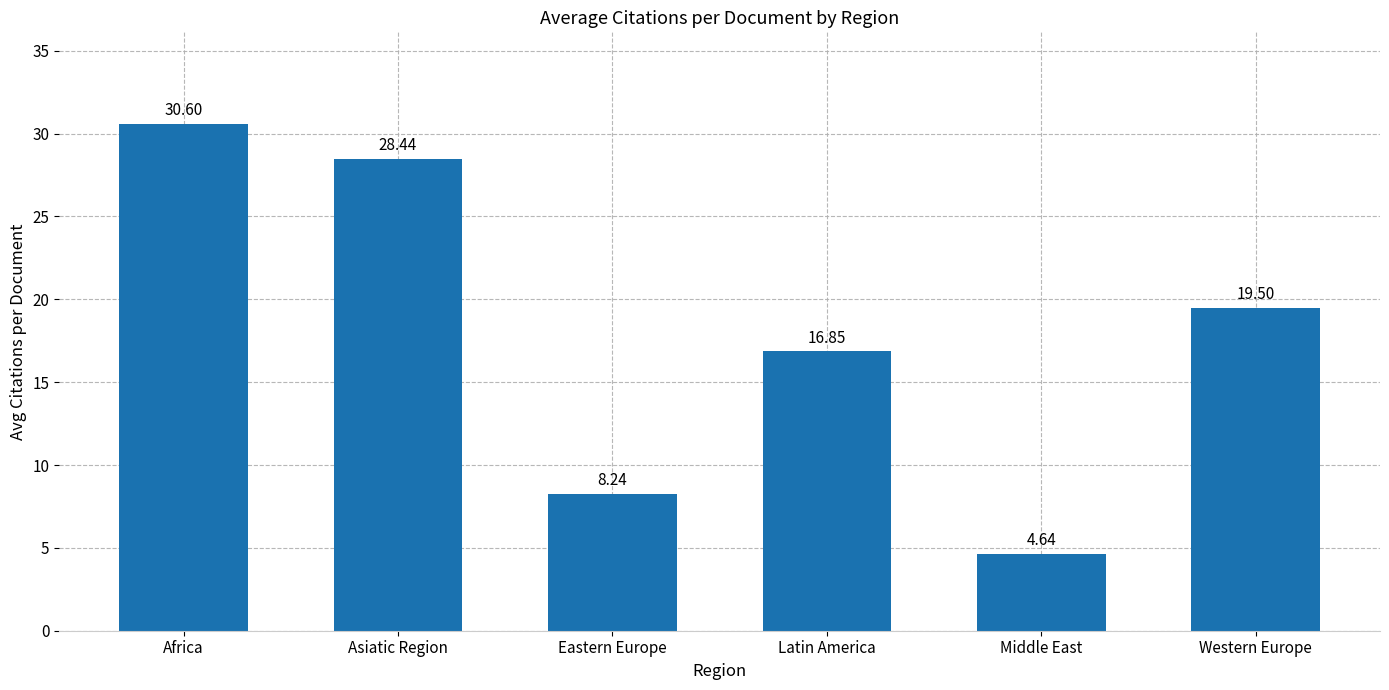

Rank the categories by value from lowest to highest.

Middle East, Eastern Europe, Latin America, Western Europe, Asiatic Region, Africa